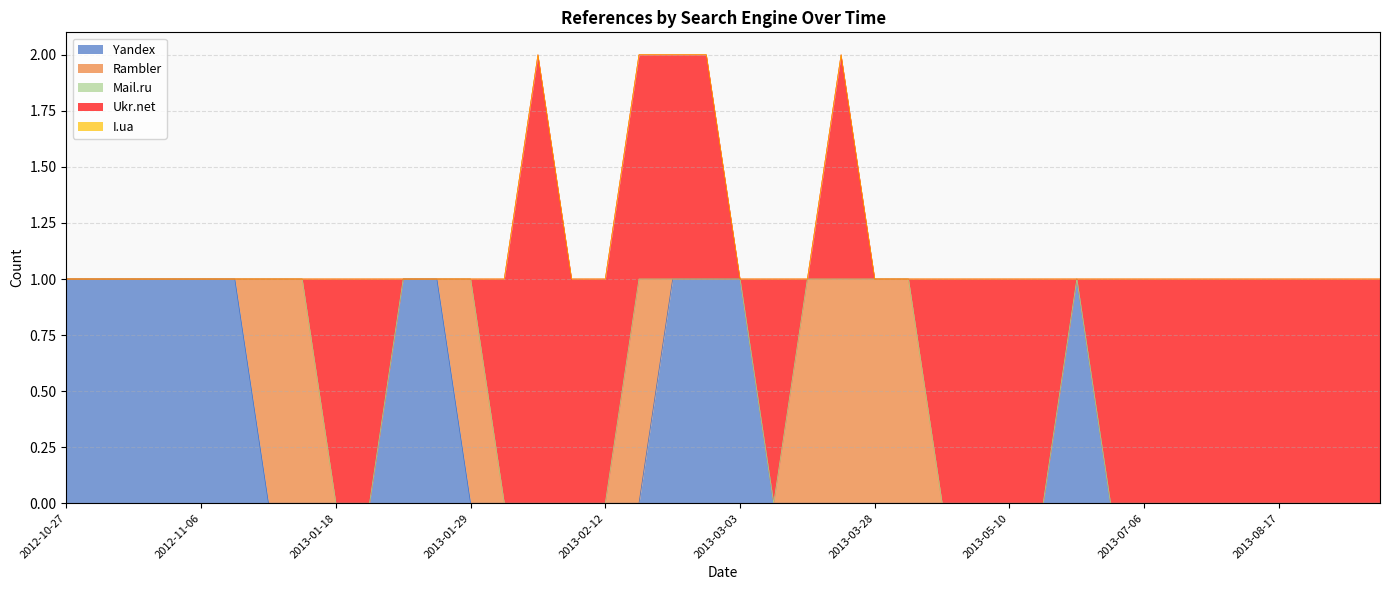

What are all the series names shown in the legend?

Yandex, Rambler, Mail.ru, Ukr.net, I.ua